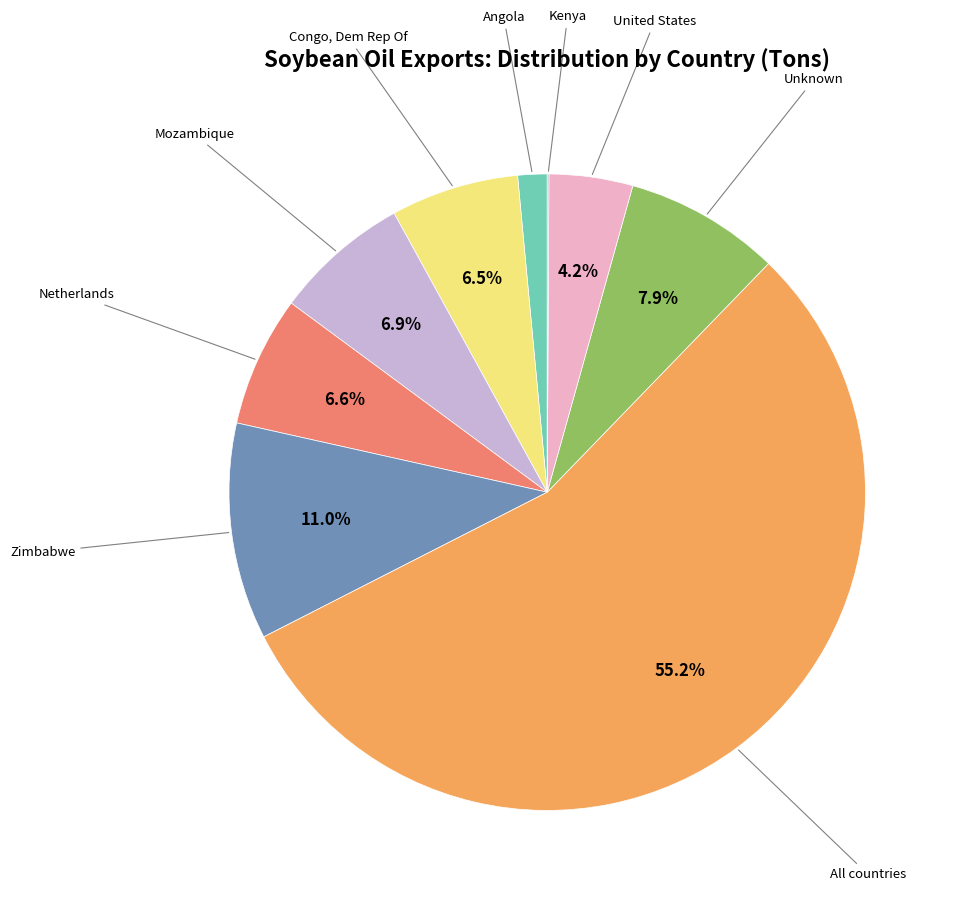

Does any single category account for the majority?

Yes